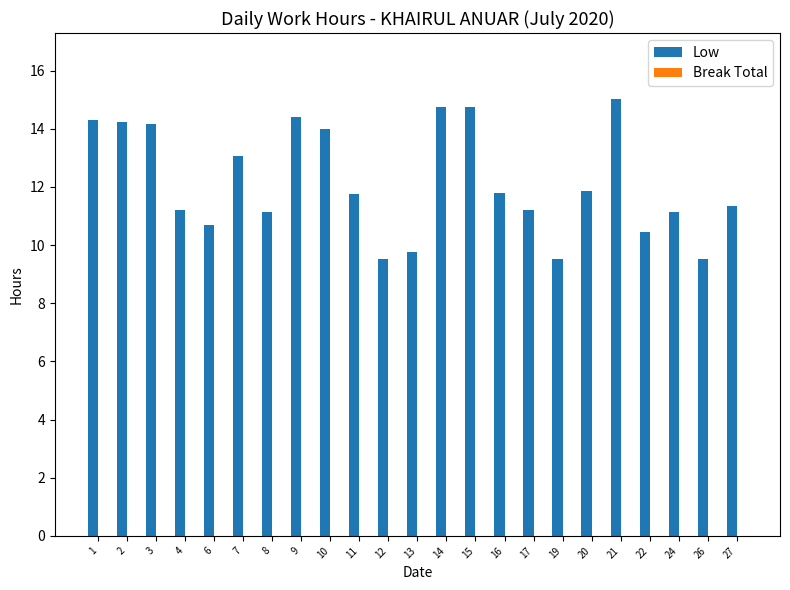

True or false: the data shows 14.9 at 24.

False